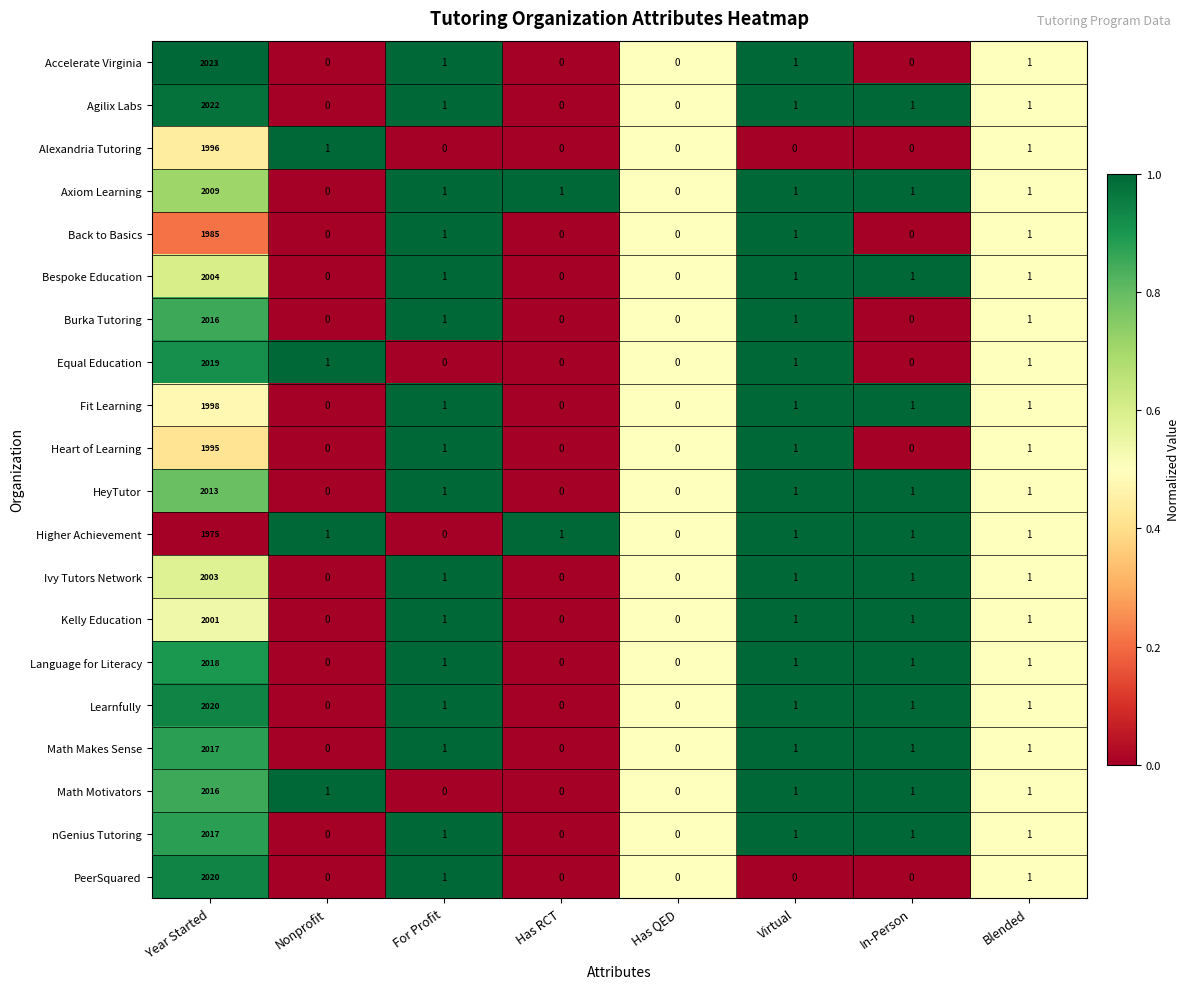

At which label does Accelerate Virginia first exceed 1?

Year Started